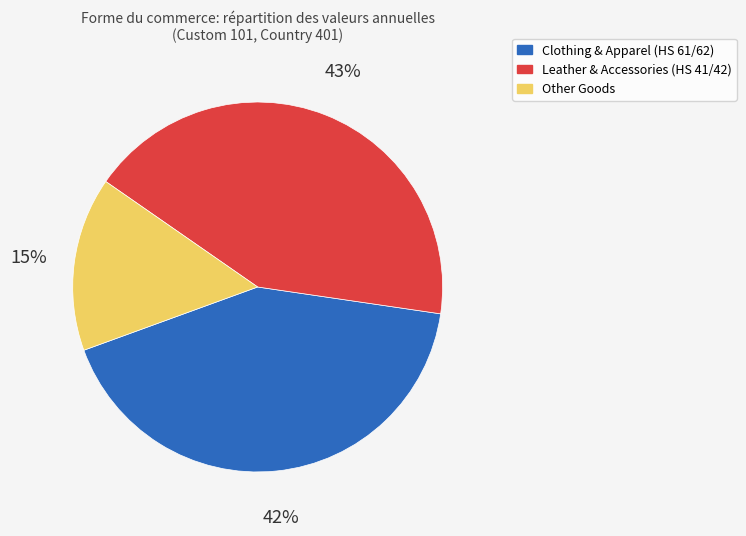

How many slices are in this pie chart?

3